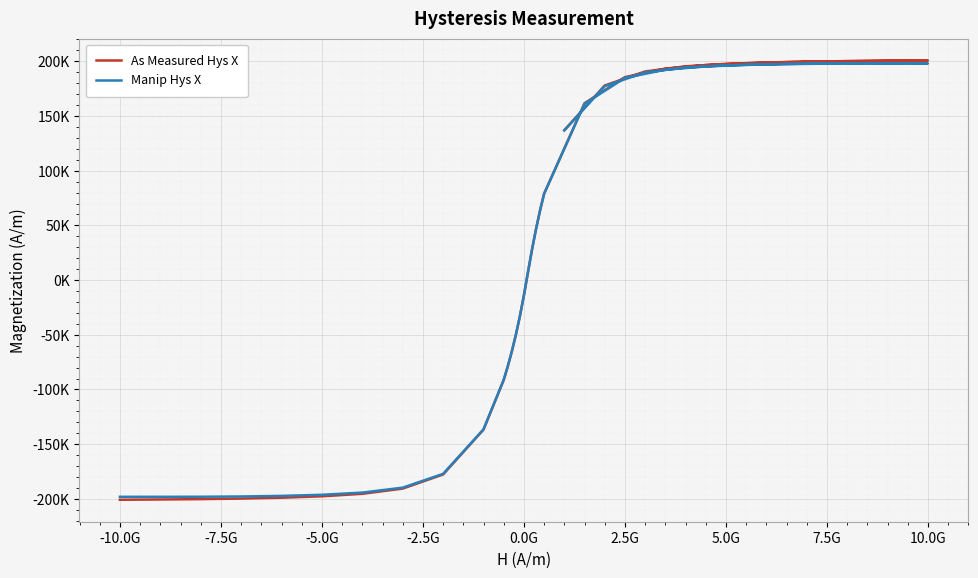

What is the minimum value for Manip Hys X?

-198164.3